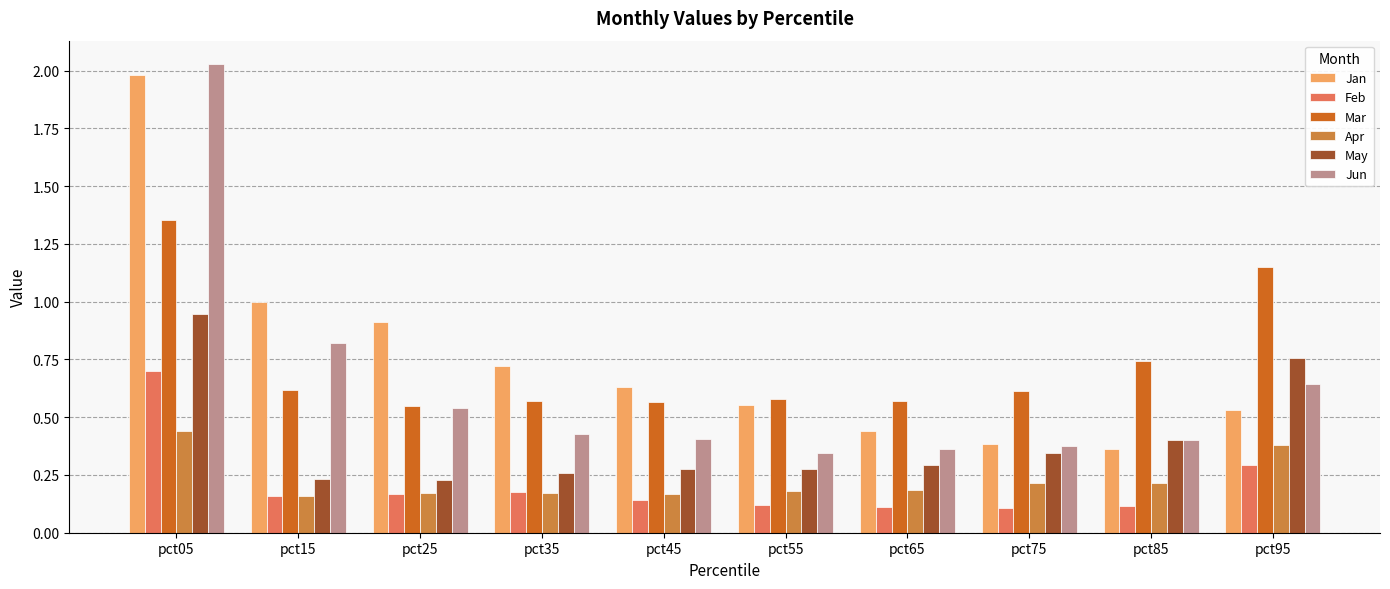

The value of Feb at pct95 is 0.3. True or false?

True